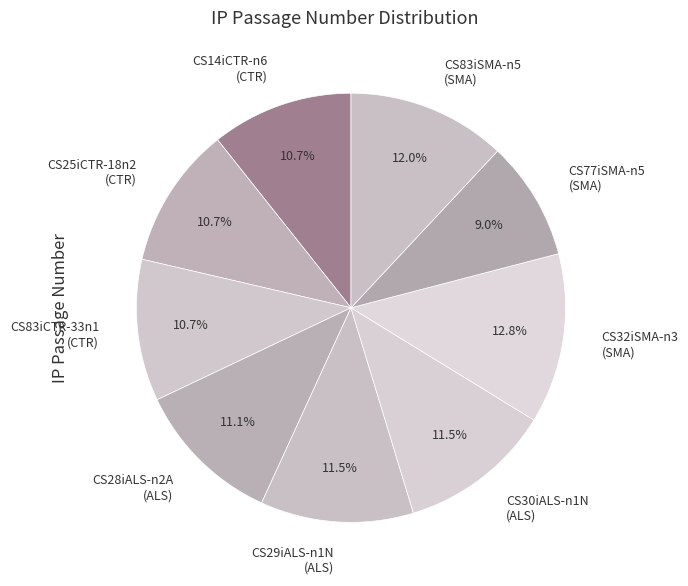

What portion of the pie excludes CS28iALS-n2A (ALS)?

88.9%